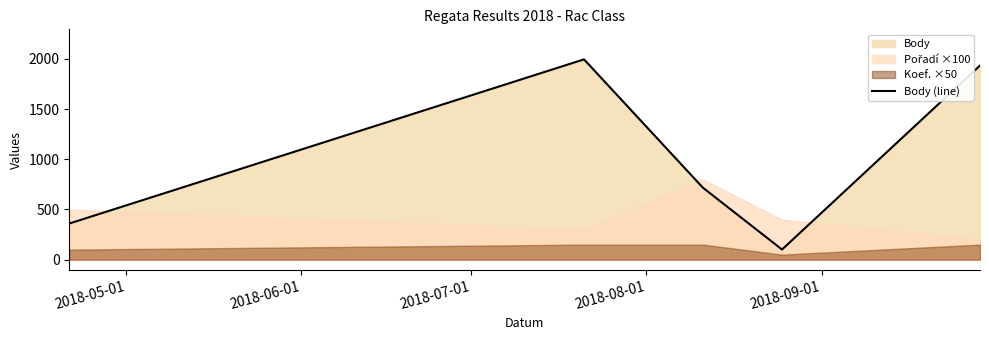

What is the minimum value shown in the chart?

101